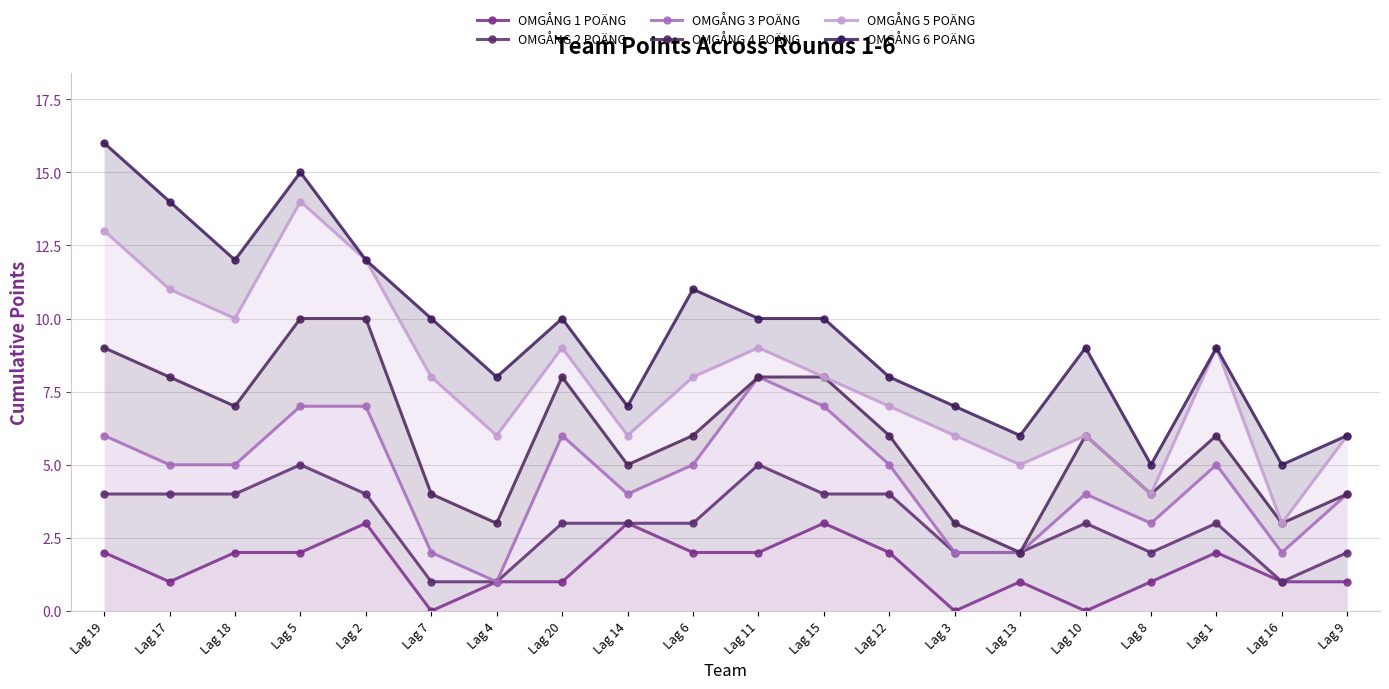

Which series has the largest range (max minus min)?

OMGÅNG 5 POÄNG